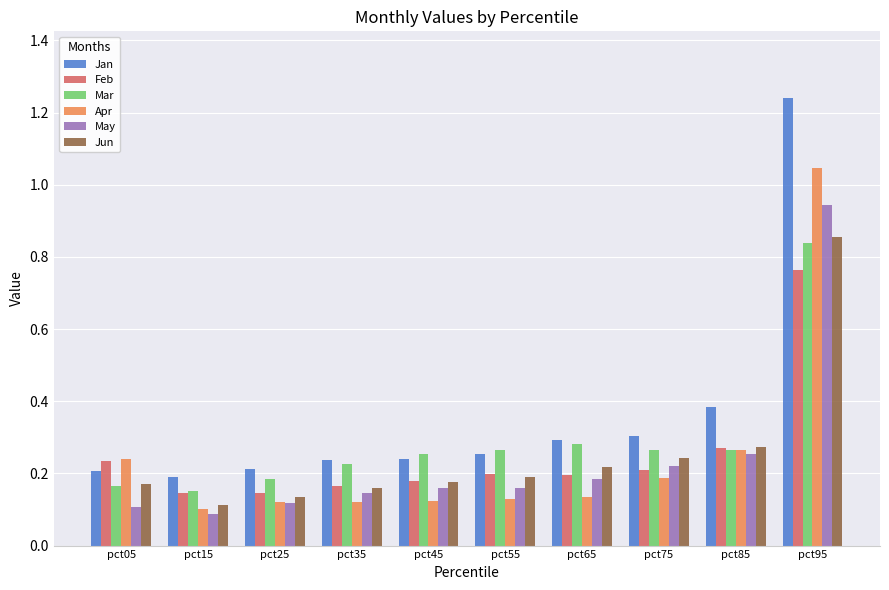

Which category has the highest value in the Mar series?

pct95